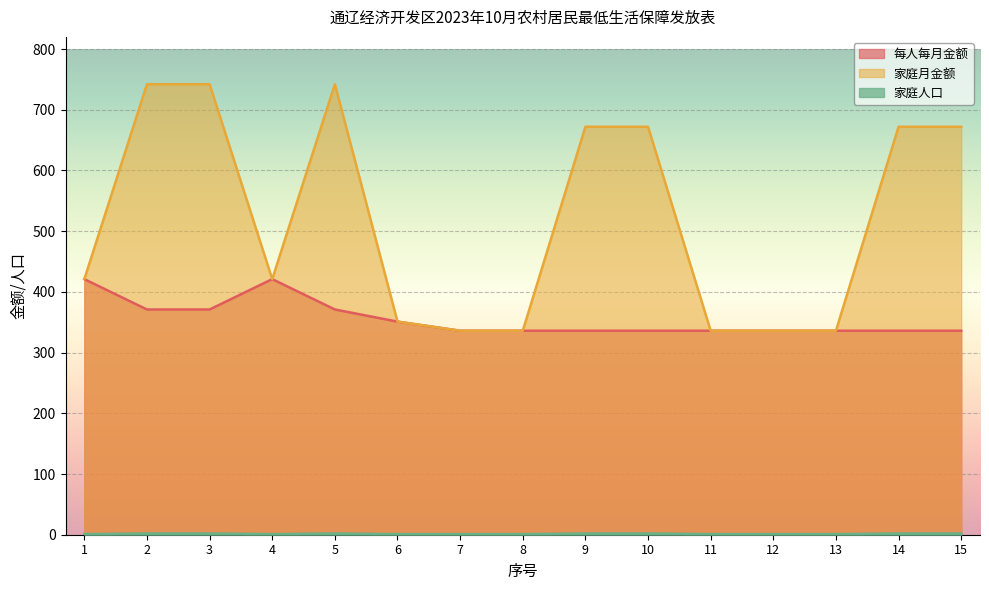

How many values in the 每人每月金额 series exceed 336?

6